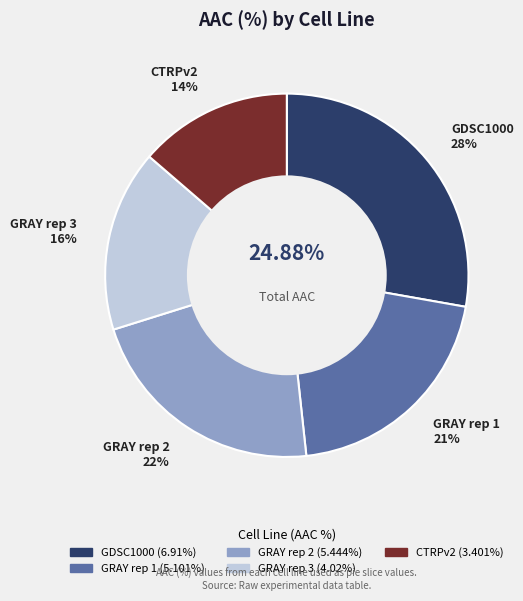

Which slice is the smallest?

CTRPv2